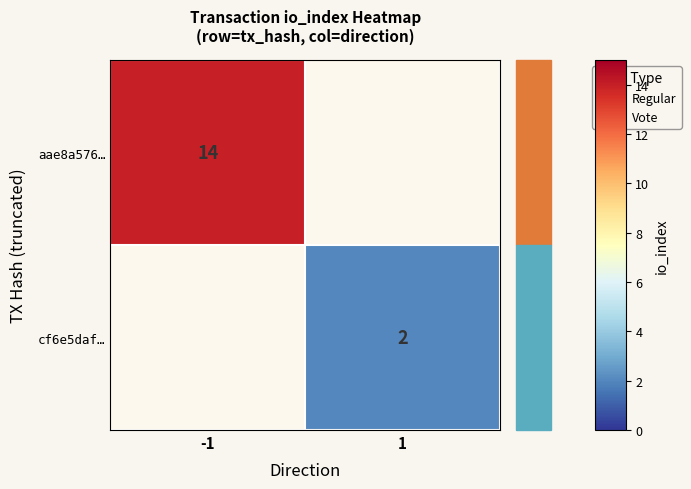

Is the value of cf6e5daf… at 1 greater than the value of aae8a576… at -1?

No